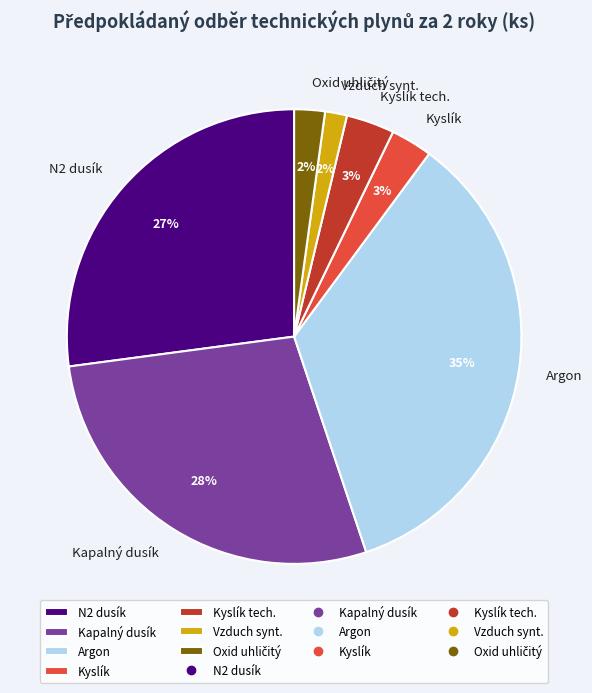

To the nearest percent, what portion does N2 dusík represent?

27%